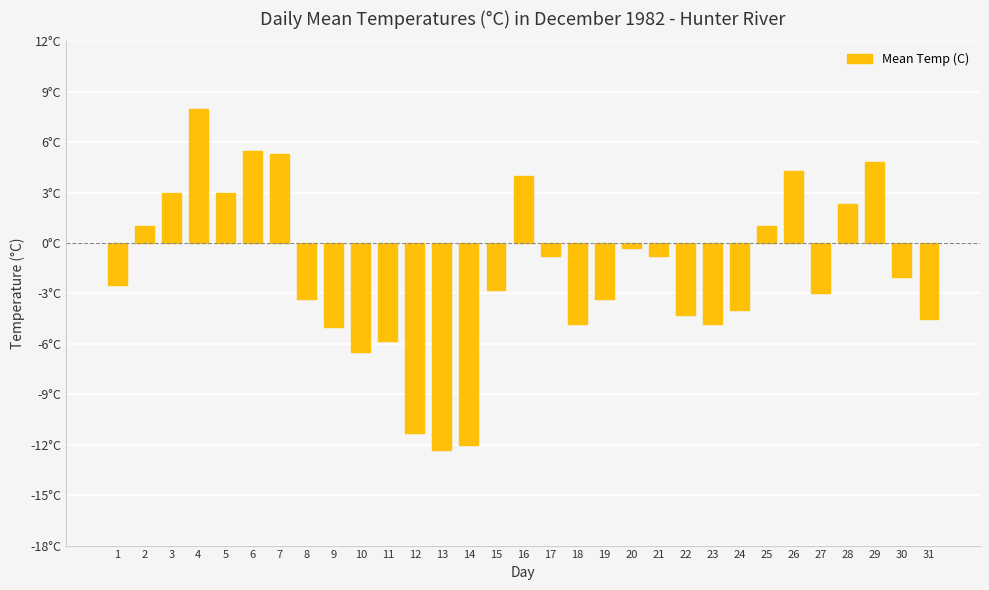

Does the chart contain any negative values?

Yes